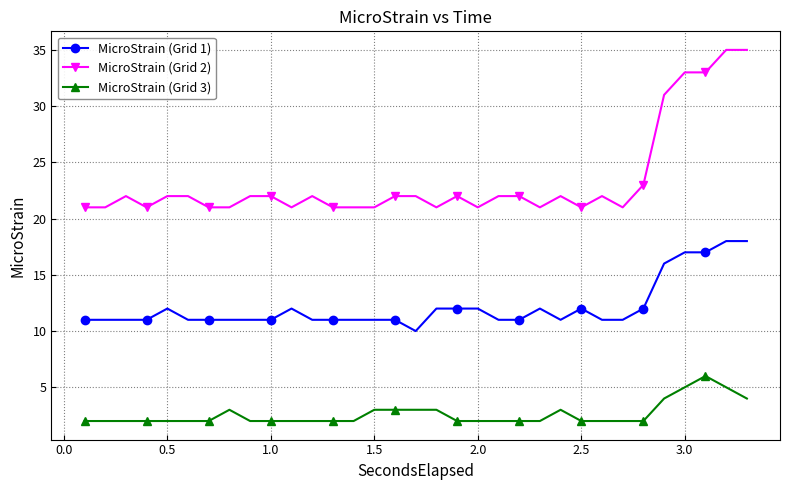

What is the highest value of the MicroStrain (Grid 2) series?

35